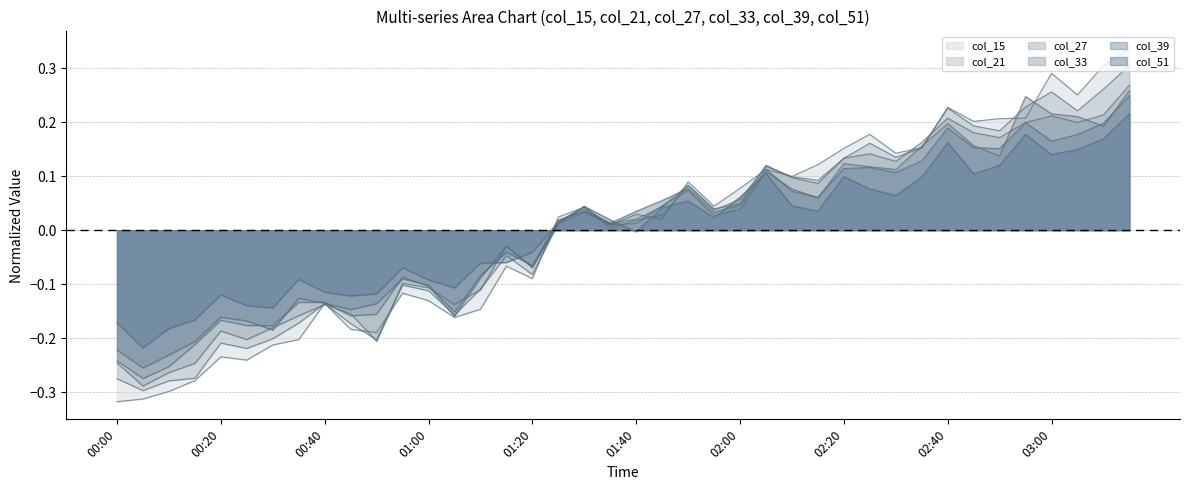

What is the smallest value displayed?

-0.3